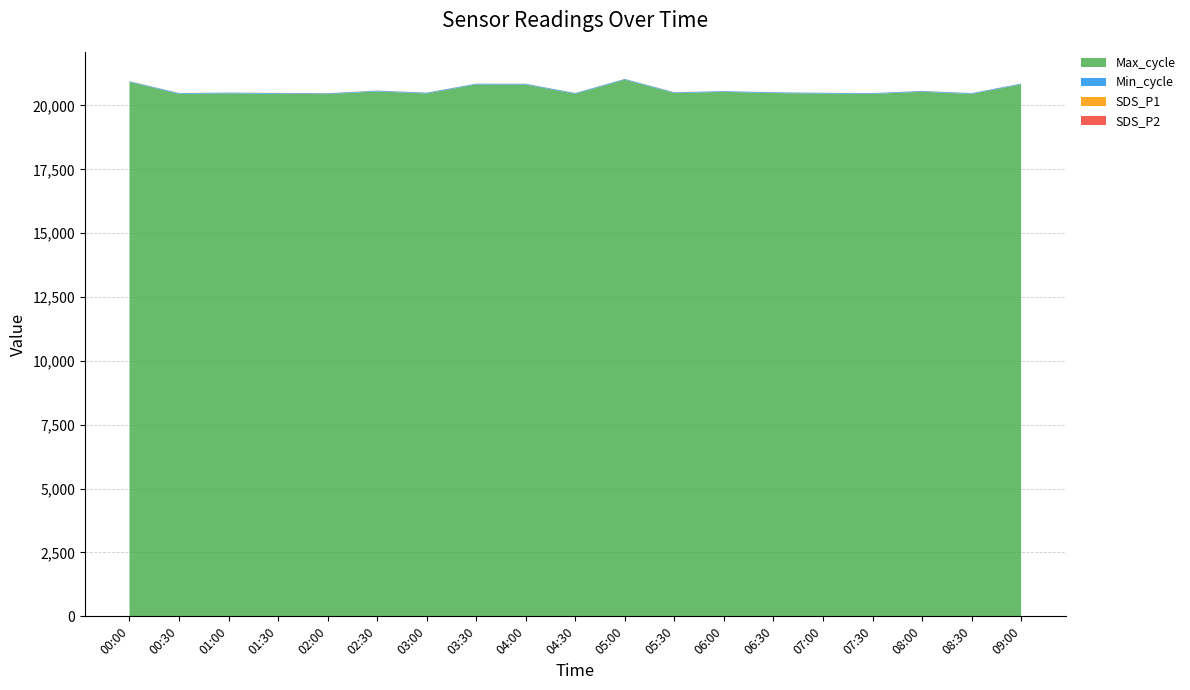

Reading left to right, extract all data points from this chart.

SDS_P1: 5.8	2.9	2.7	4.5	4.9	3.7	3.1	2.5	2.4	3.3	2.4	3.3	1.7	2.4	2.7	1.9	5.4	2.0	2.7
SDS_P2: 1.8	2.0	1.9	3.1	3.8	3.4	2.1	2.0	2.1	2.2	2.2	2.3	1.6	2.2	1.9	1.7	2.1	1.8	2.3
Min_cycle: 28.0	28.0	28.0	28.0	28.0	28.0	28.0	28.0	28.0	28.0	28.0	27.0	28.0	28.0	28.0	28.0	28.0	28.0	28.0
Max_cycle: 20917.0	20457.0	20474.0	20457.0	20446.0	20550.0	20472.0	20823.0	20819.0	20457.0	21009.0	20488.0	20532.0	20487.0	20466.0	20454.0	20537.0	20453.0	20826.0